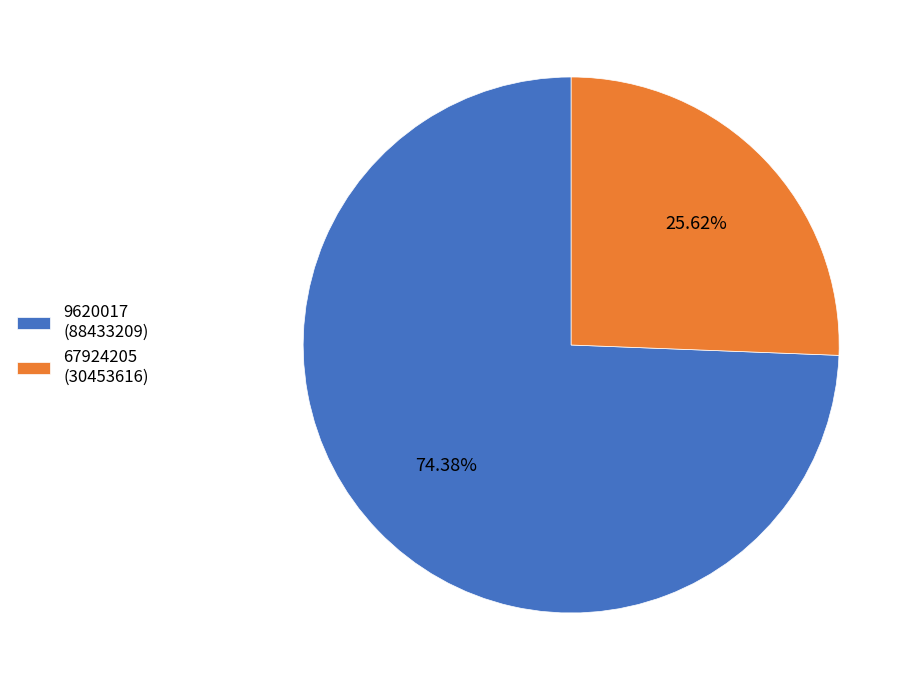

To the nearest percent, what portion does 9620017 represent?

74%